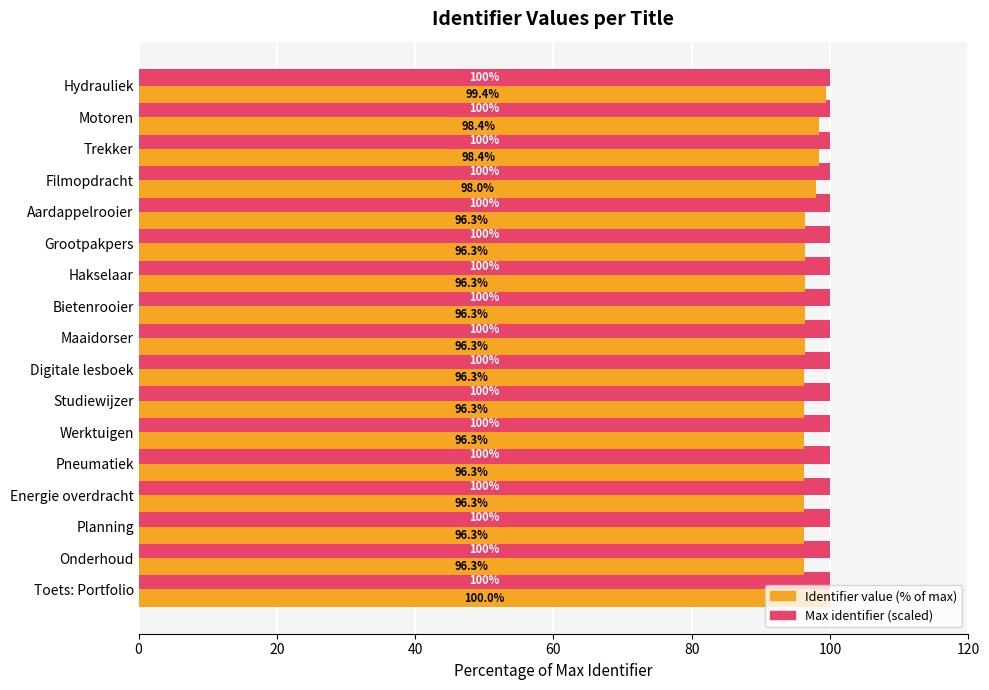

How many distinct data groups are displayed?

2